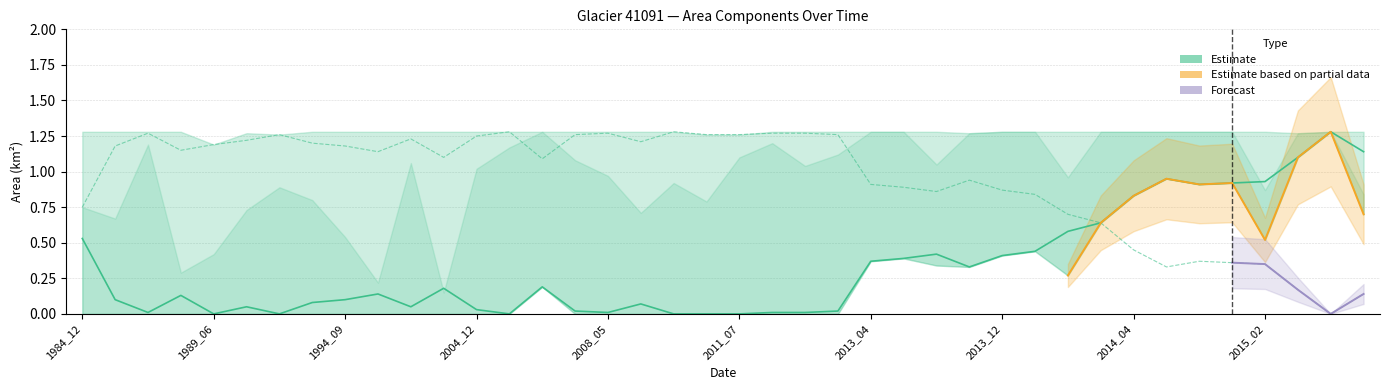

True or false: waterArea and landArea cross at least once.

False